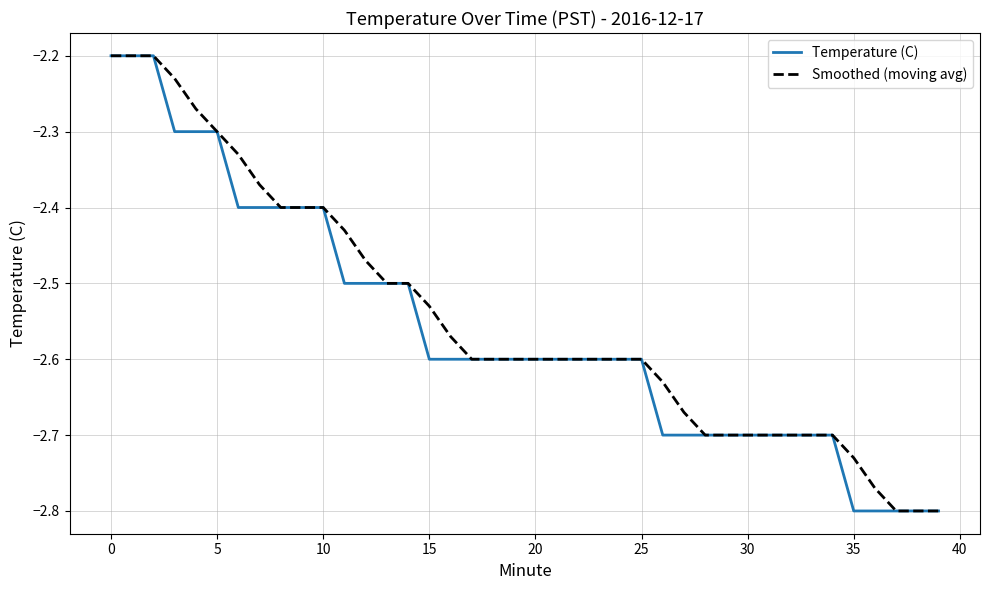

What are all the series names shown in the legend?

Temperature (C), Smoothed (moving avg)